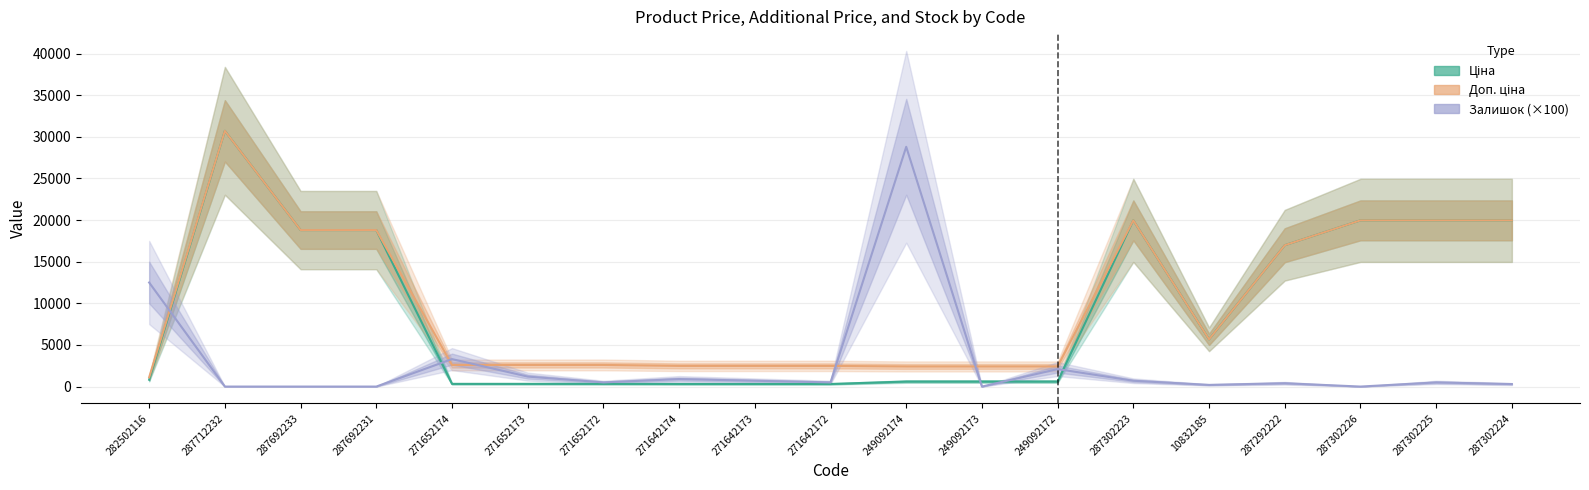

Where do Залишок (×100) and Доп. ціна first cross each other?

282502116 and 287712232